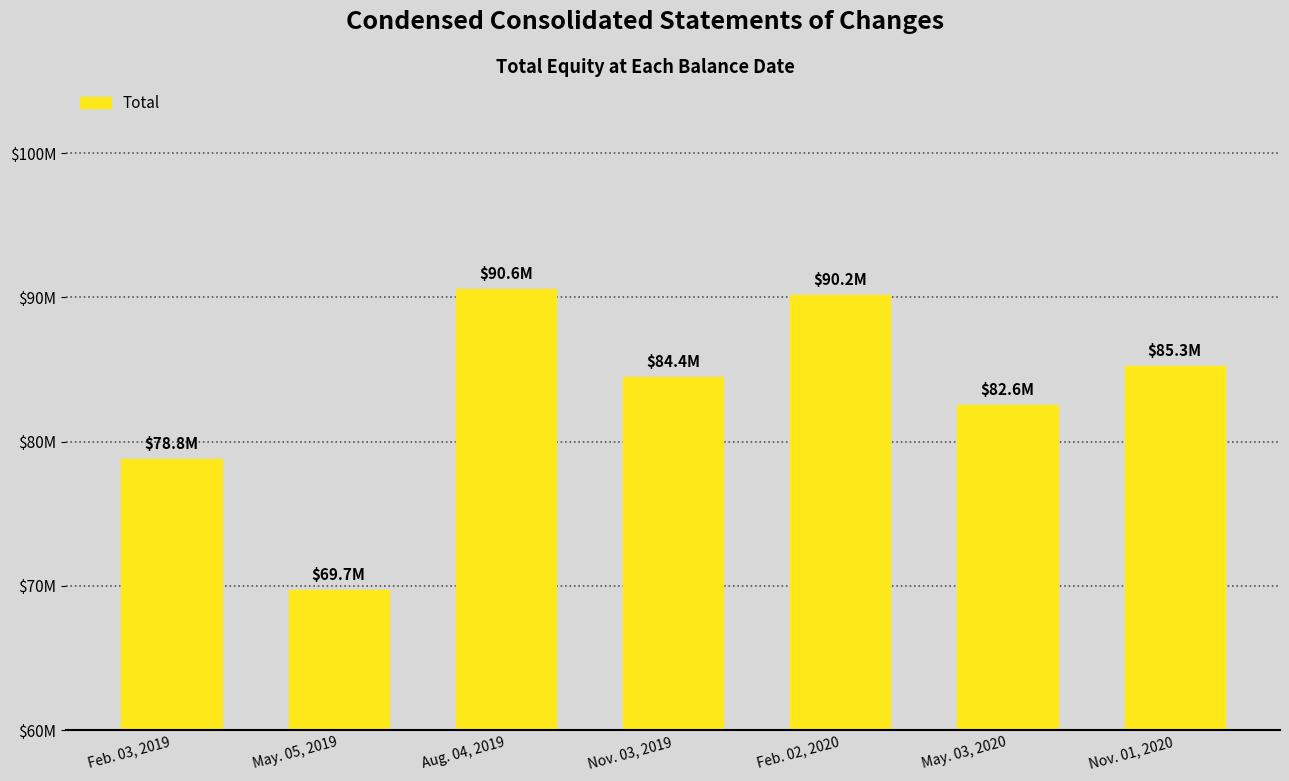

At which category does the chart reach its peak across all series?

Aug. 04, 2019